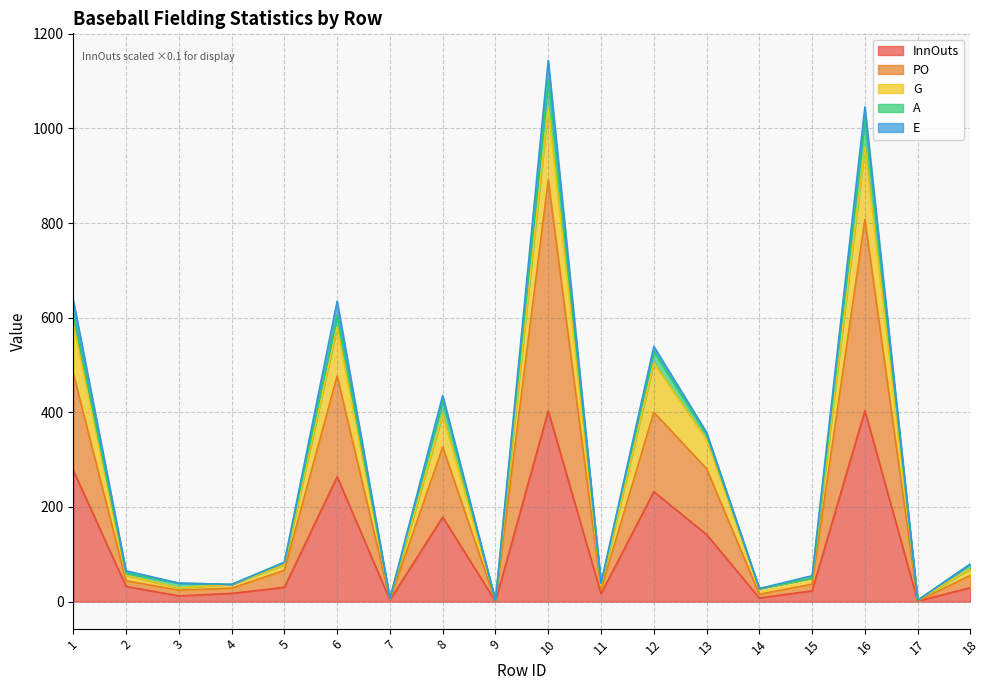

True or false: G and InnOuts cross at least once.

False